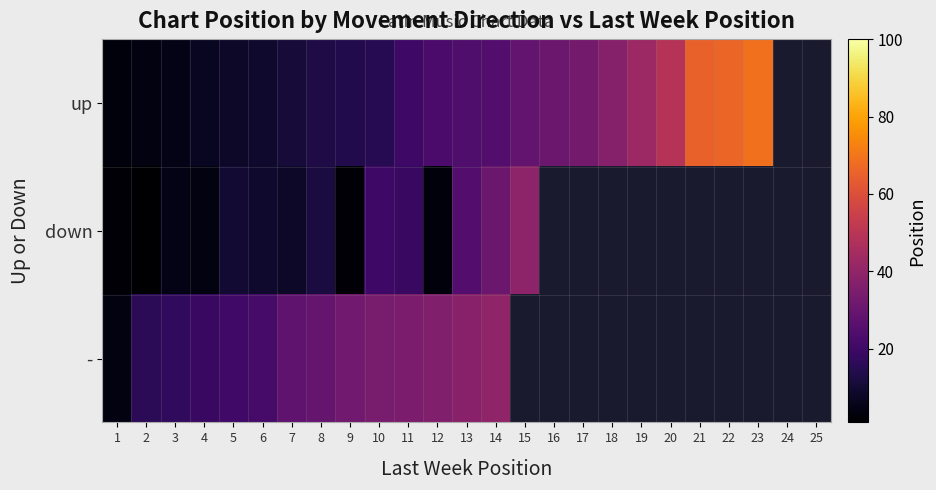

Count the number of categories in the chart.

25